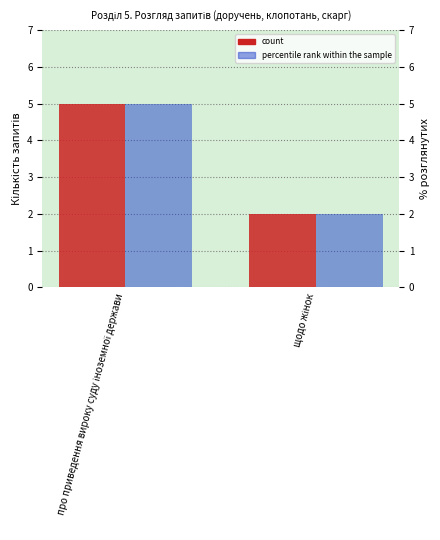

How many data points does each series have?

2